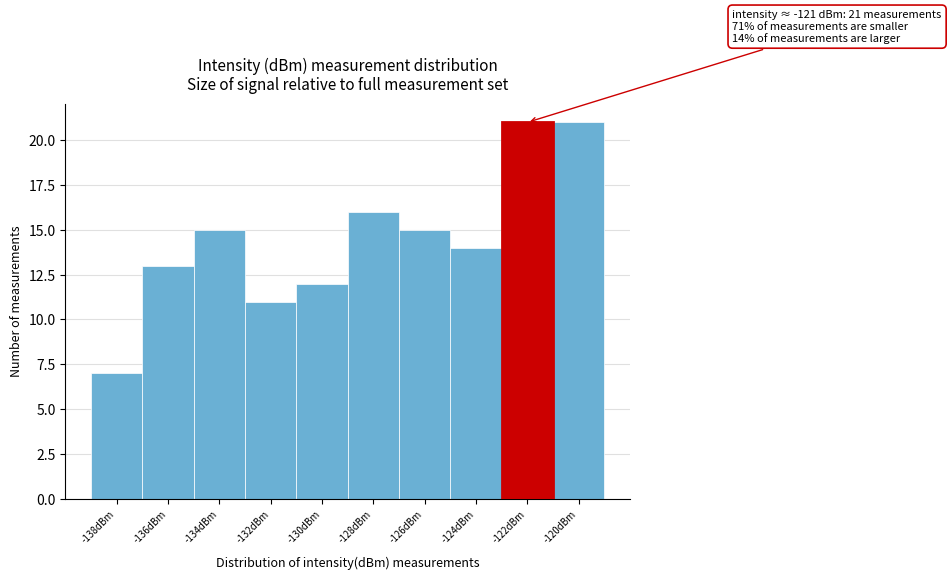

Reading left to right, what are all the values shown in this chart?

7	13	15	11	12	16	15	14	21	21